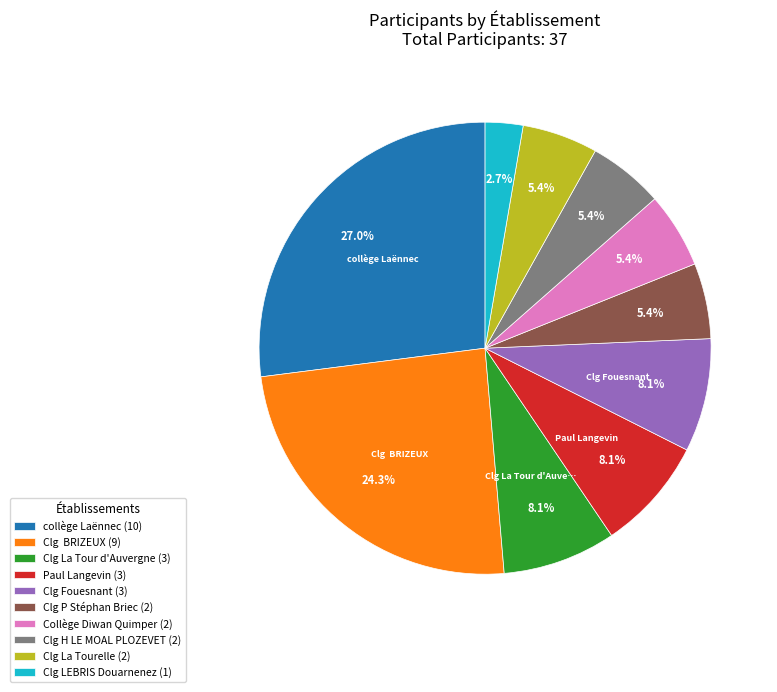

What is the ratio of the value at Clg LEBRIS Douarnenez (1) to the value at Clg La Tourelle (2)?

0.5